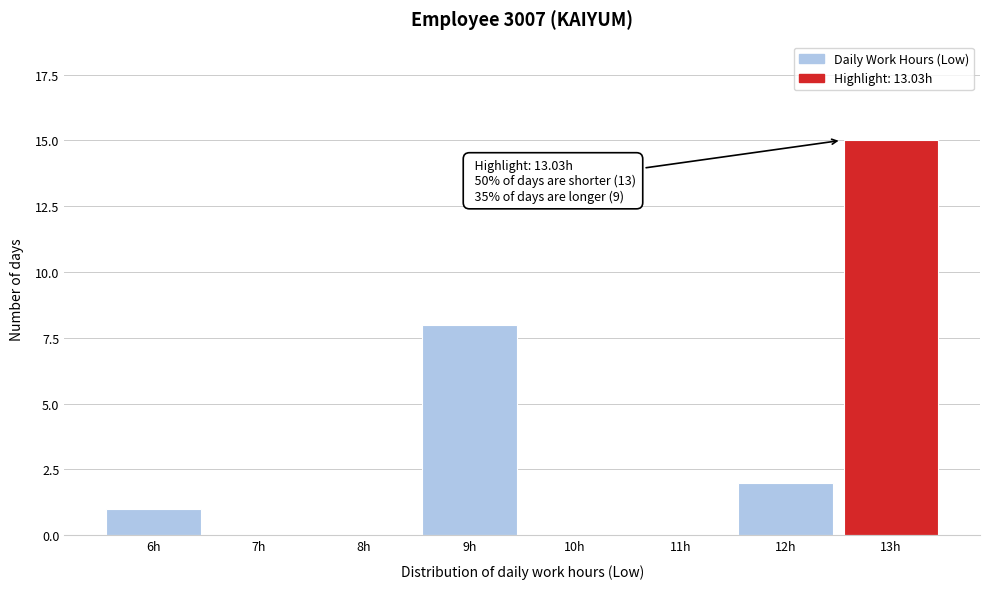

Reading left to right, list all the values displayed in this chart.

6h=1	7h=0	8h=0	9h=8	10h=0	11h=0	12h=2	13h=15